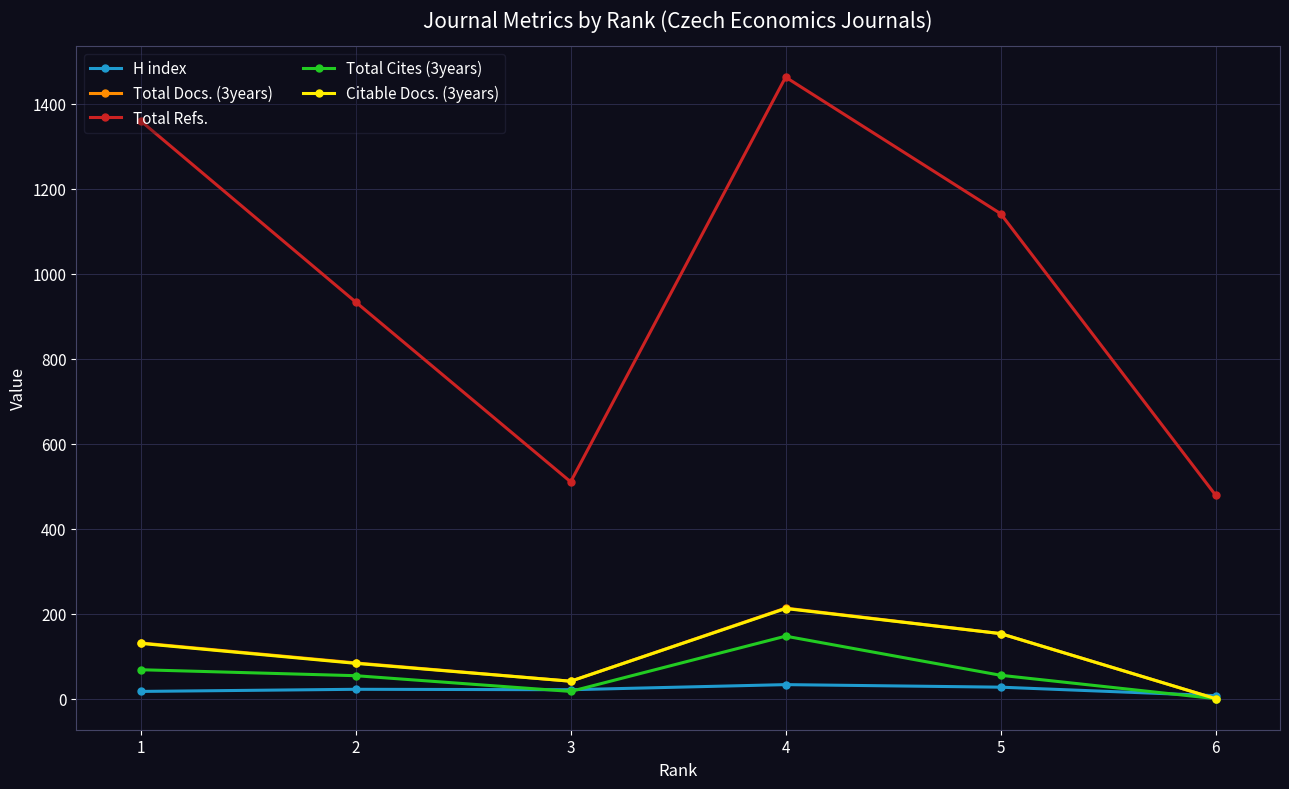

Is it true that Citable Docs. (3years) equals 65 at 1?

False